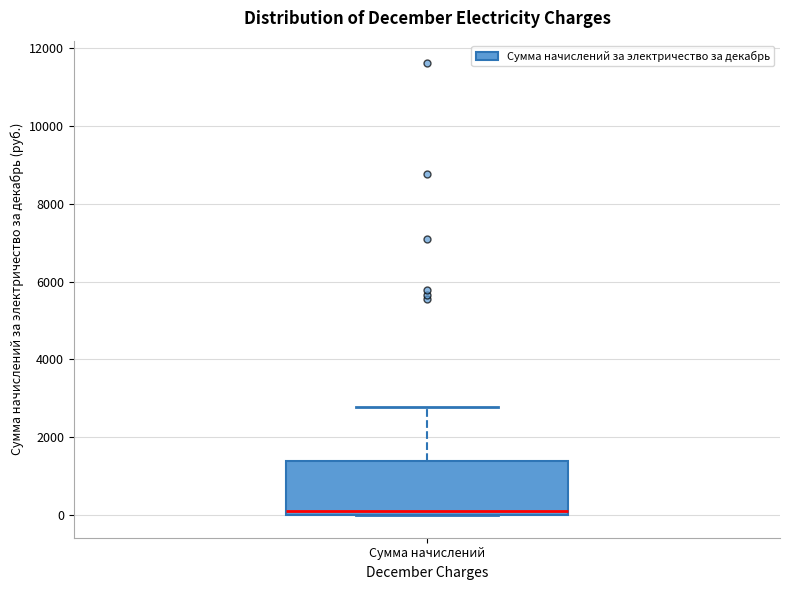

Where is the lower edge of the box for Сумма начислений on the y-axis? The values are not printed on the chart, so give them approximately, as read against the axis.

0